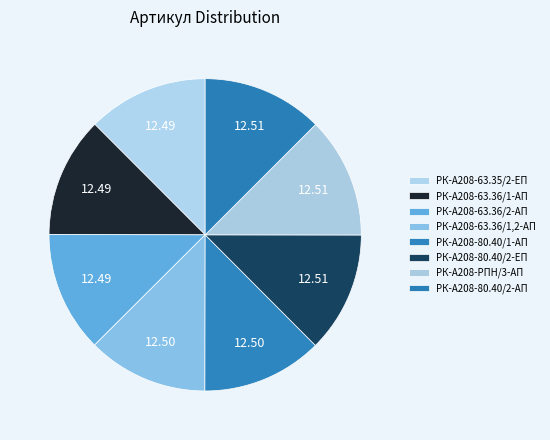

To the nearest percent, what portion does РК-А208-63.36/1,2-АП represent?

12%